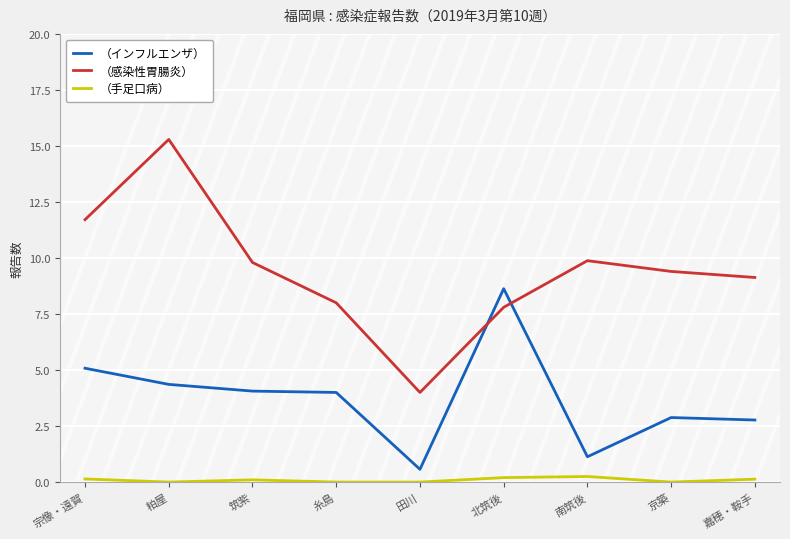

The （インフルエンザ） series shows 8.6 at 北筑後. True or false?

True